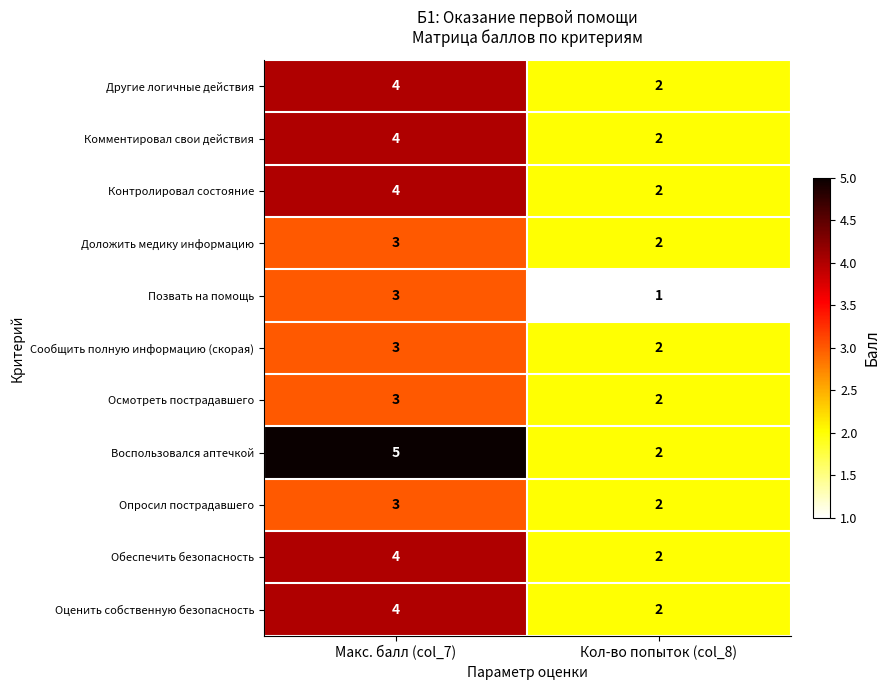

What is the sum of the Оценить собственную безопасность values at Кол-во попыток (col_8) and Макс. балл (col_7)?

6